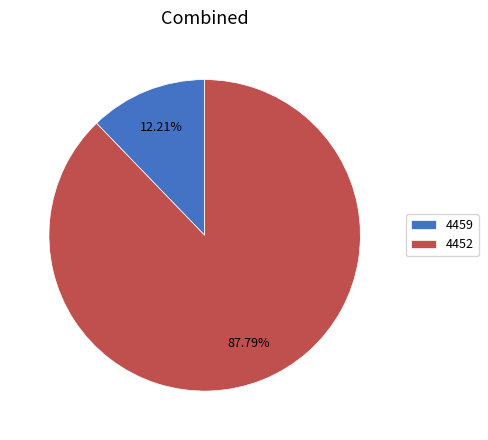

Approximately how many times larger is the value at 4452 compared to 4459?

7.2